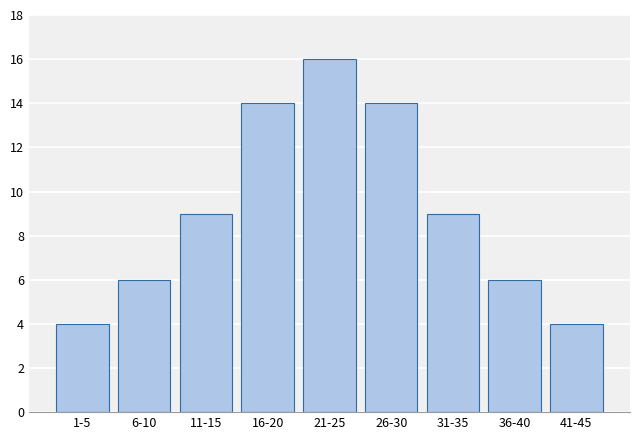

Reading left to right, extract all data points from this chart.

4	6	9	14	16	14	9	6	4